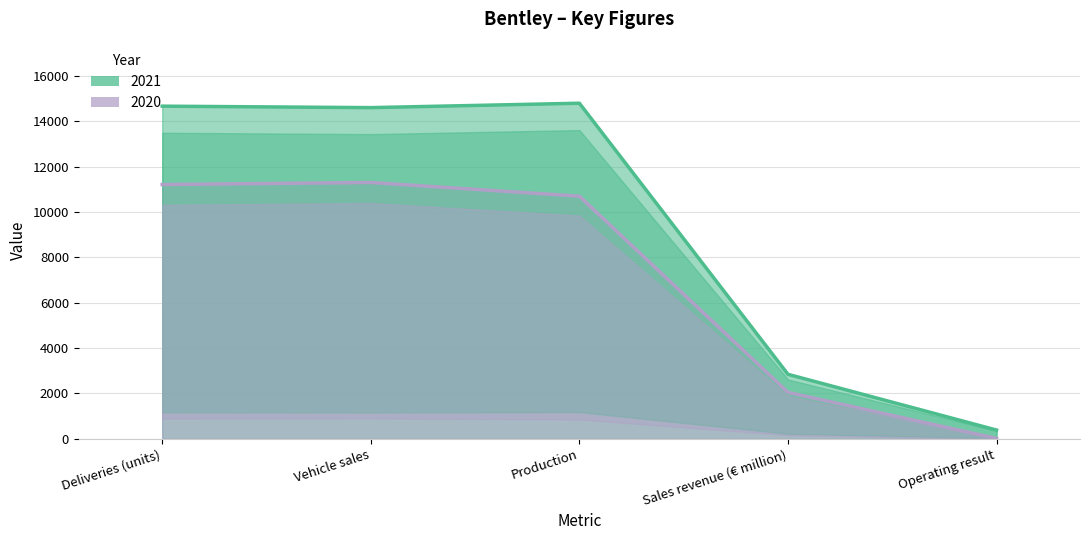

True or false: 2021 and 2020 cross at least once.

False